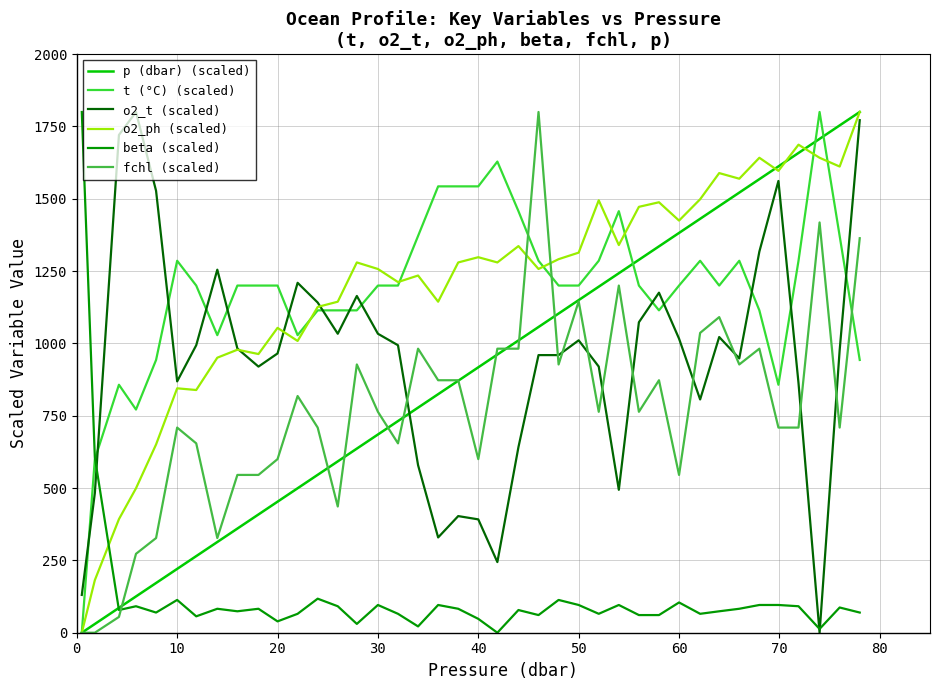

True or false: o2_t (scaled) and beta (scaled) cross at least once.

True